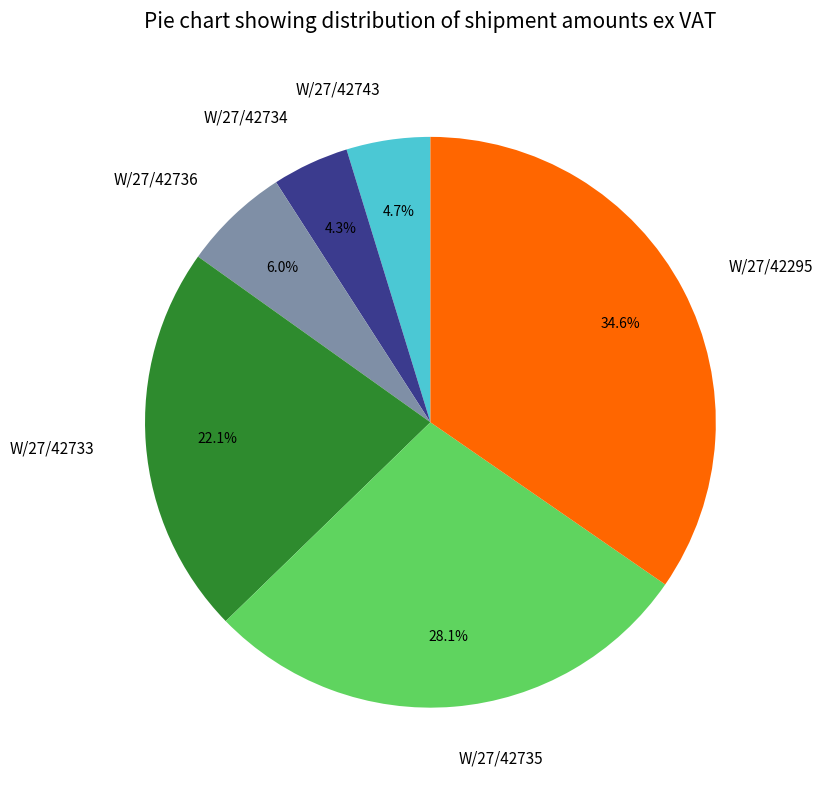

How many slices are in this pie chart?

6